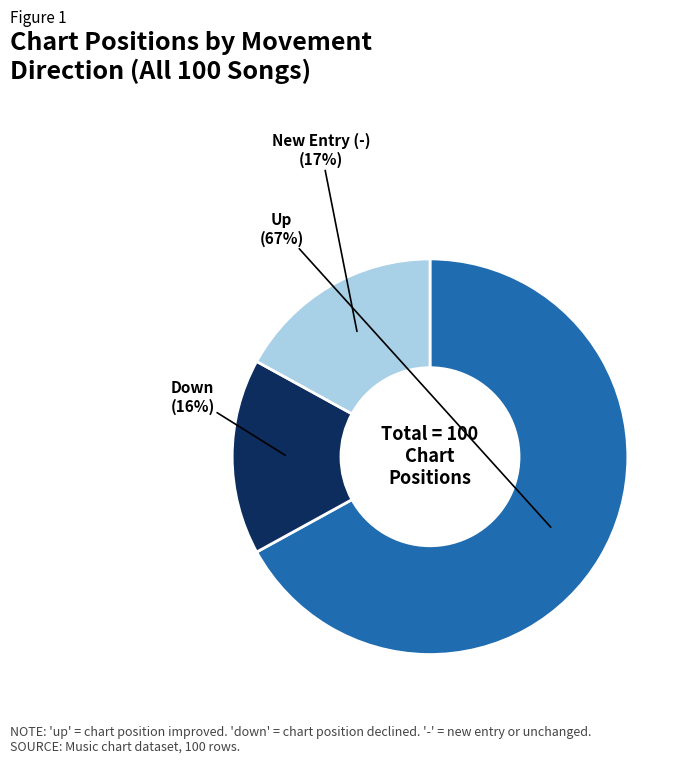

How many slices are in this pie chart?

3